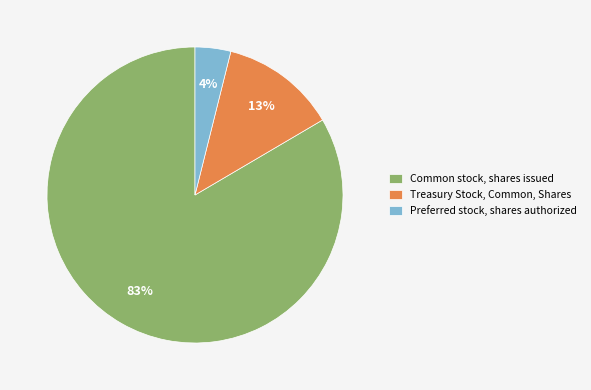

What is the largest slice in the pie chart?

Common stock, shares issued